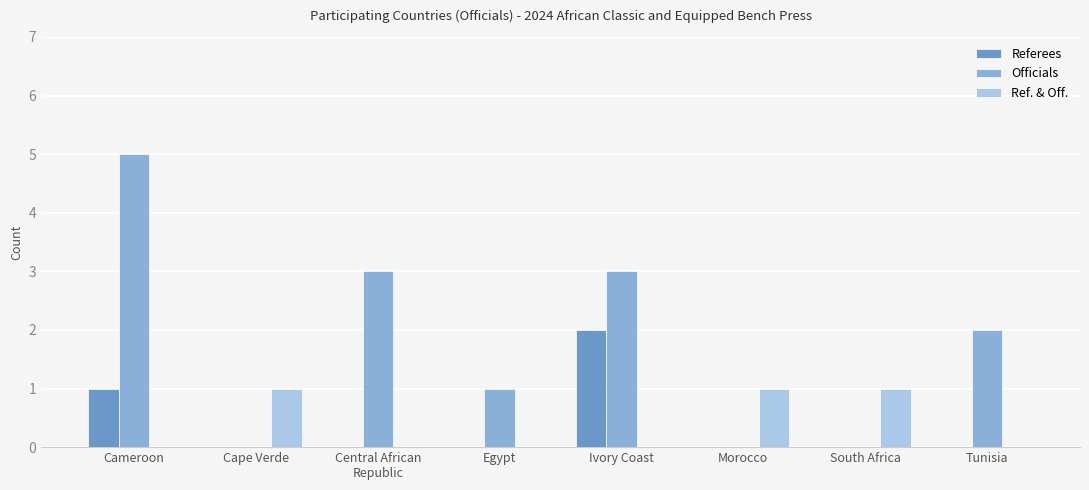

What are all the series names shown in the legend?

Referees, Officials, Ref. & Off.